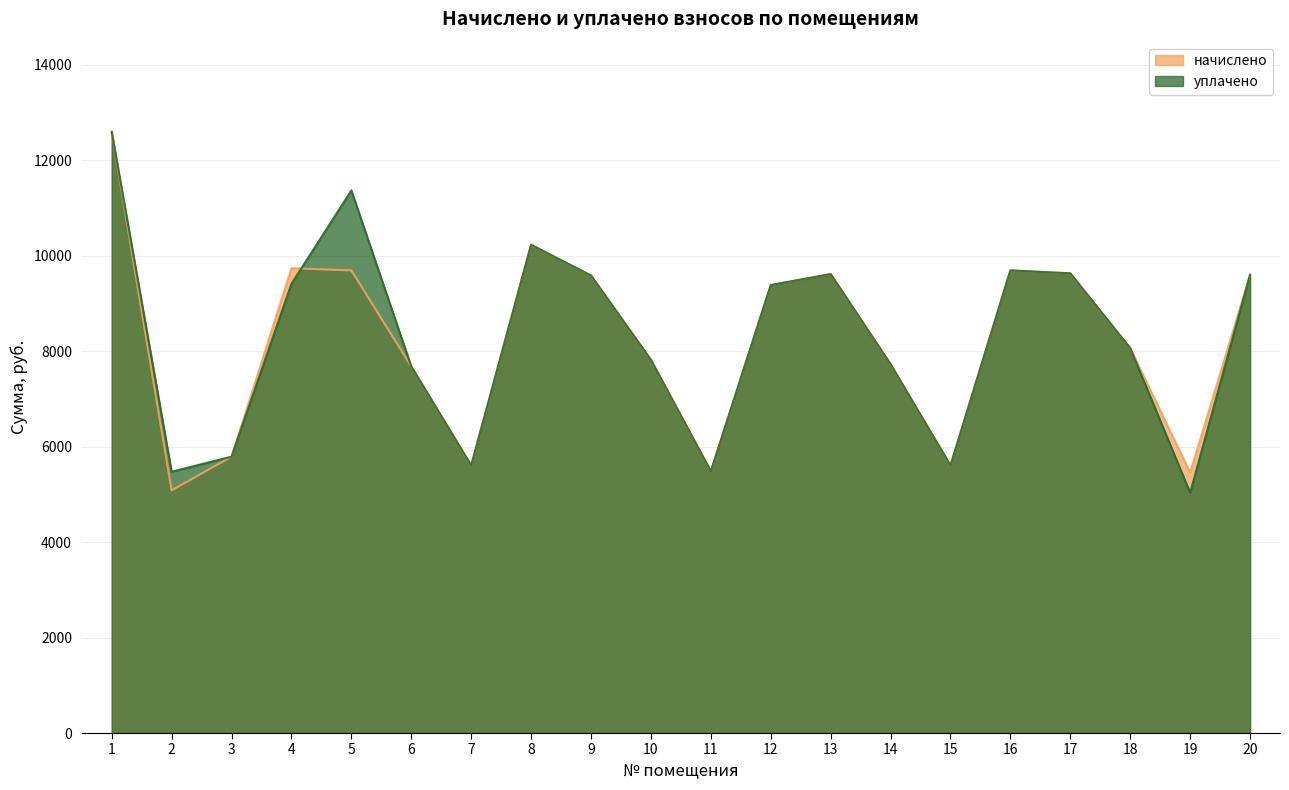

Rank the series by their maximum value, from lowest to highest.

начислено, уплачено